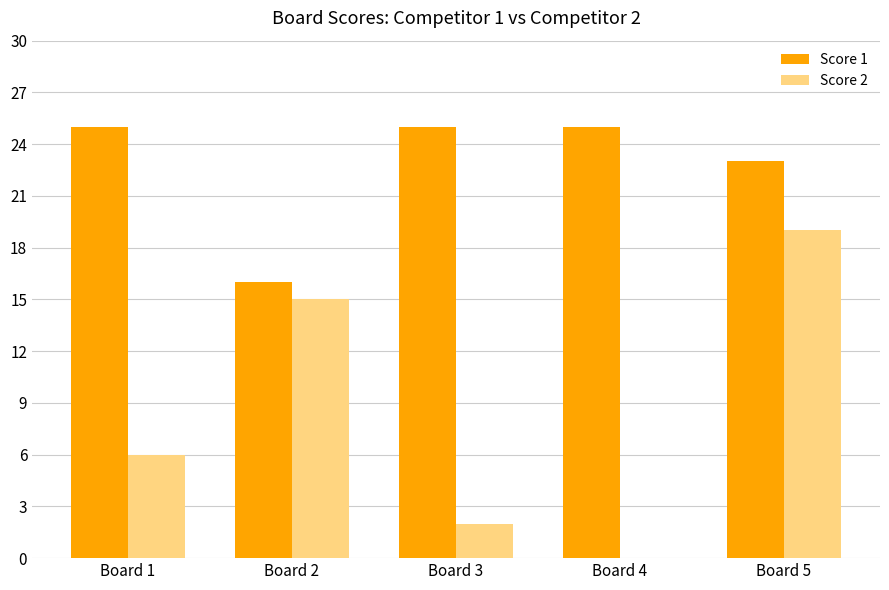

What are all the series names shown in the legend?

Score 1, Score 2